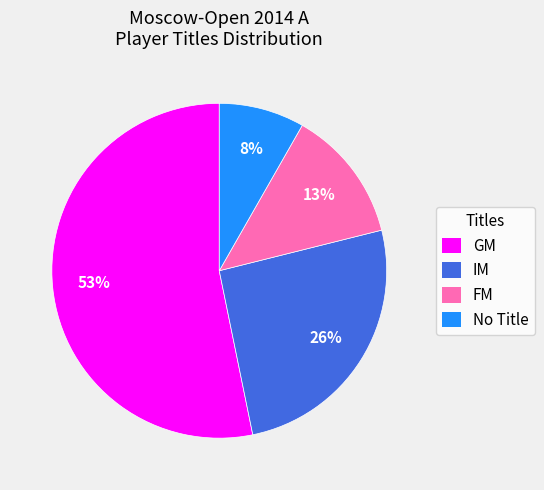

Combined, do IM and FM account for over 50%?

No